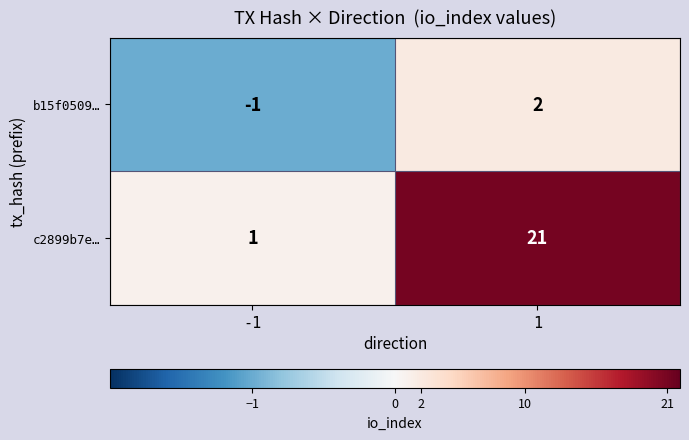

What is the spread (max minus min) of values at -1?

2